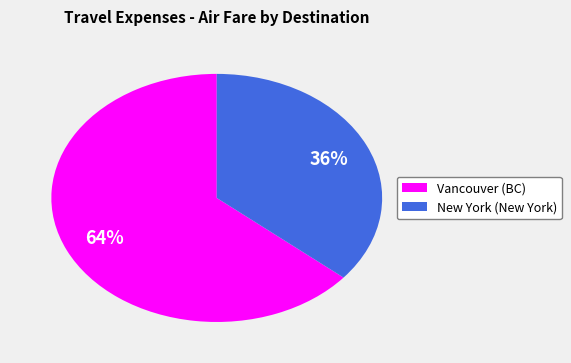

Is there any slice that represents more than half of the pie?

Yes